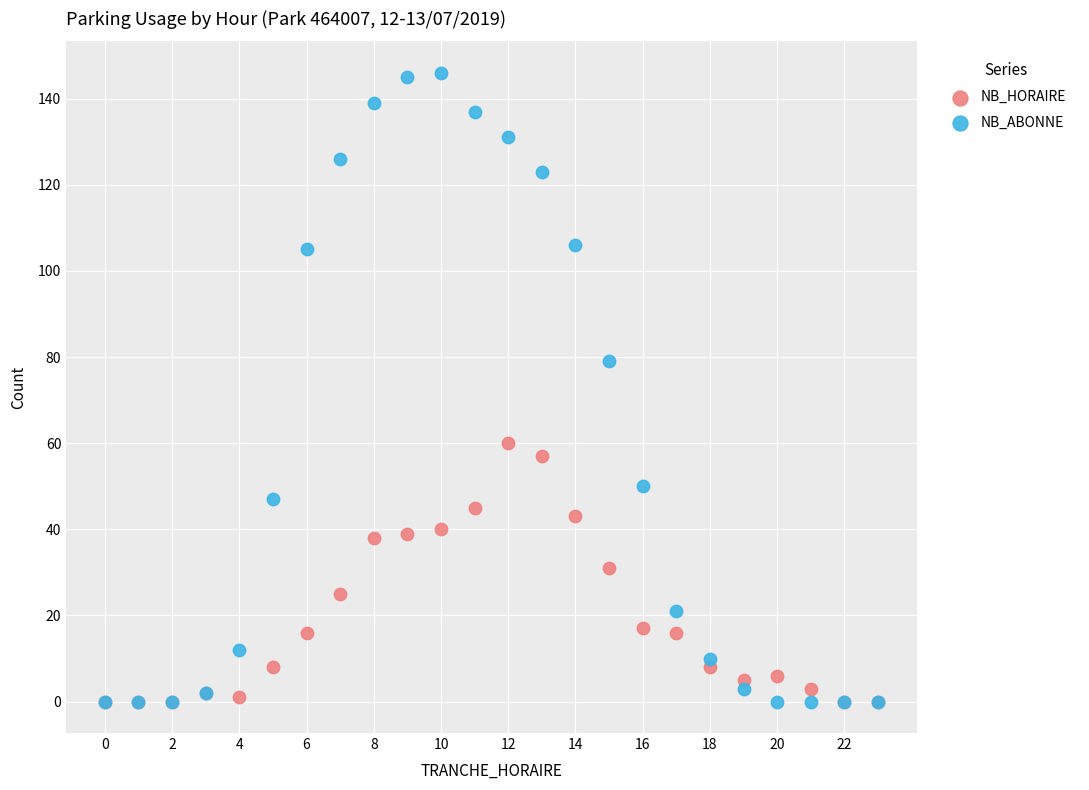

In the NB_ABONNE series, what Y value is closest to 73?

79